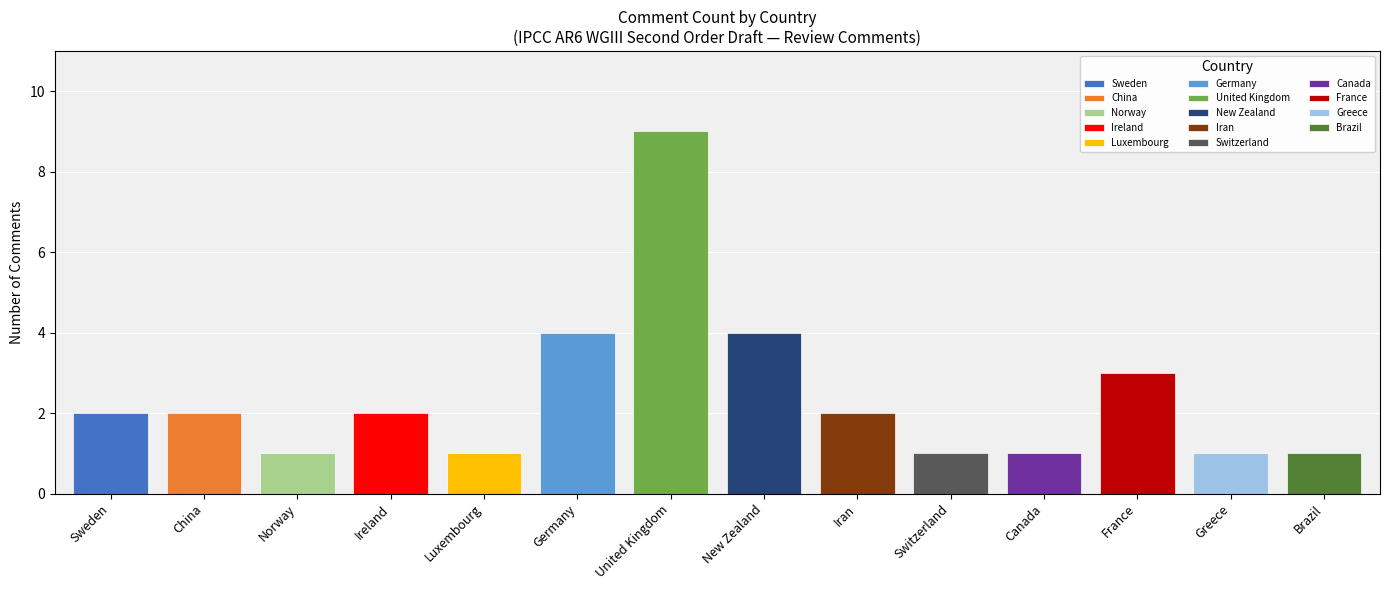

What is the sum of the values at Iran and France?

5